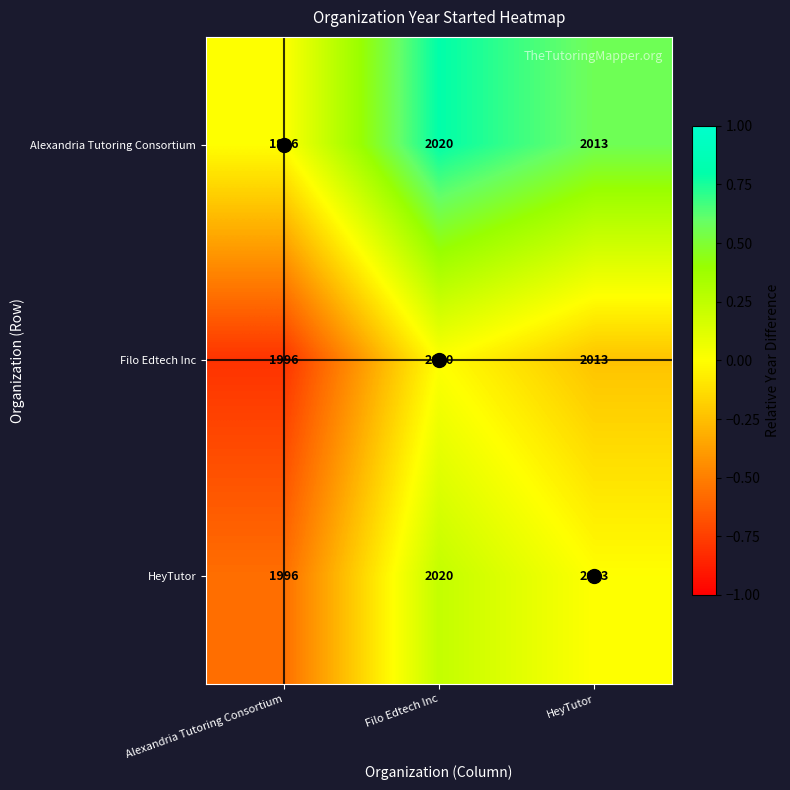

True or false: HeyTutor has a value of 2013 at HeyTutor.

True